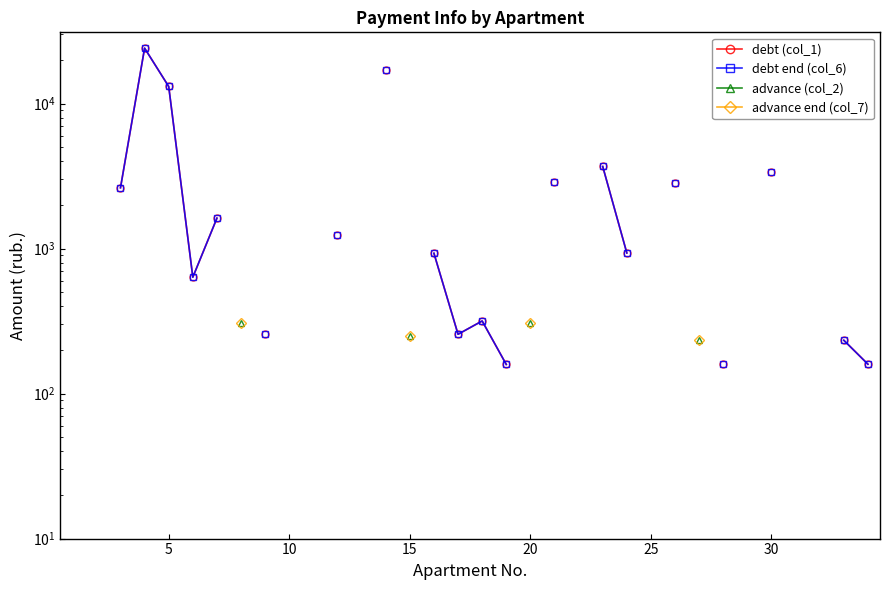

True or false: debt (col_1) and debt end (col_6) intersect in this chart.

False